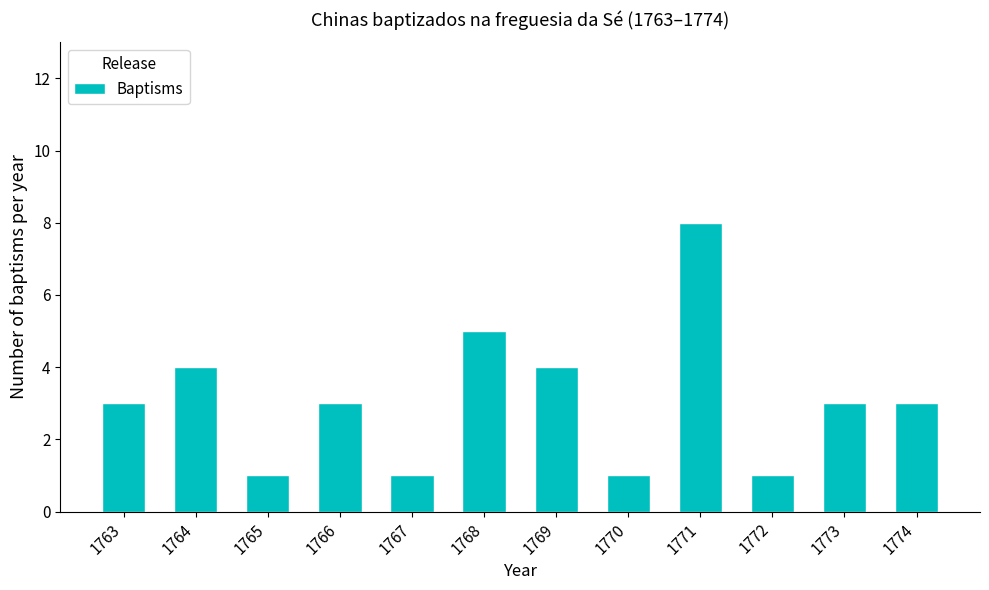

What is the approximate value at 1766?

3